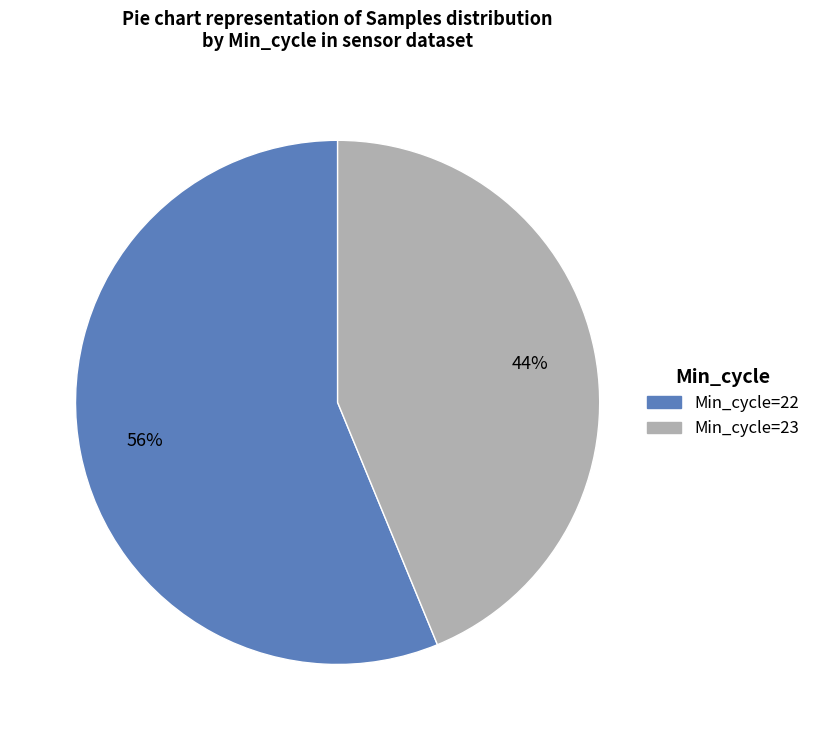

To the nearest percent, what portion does Min_cycle=23 represent?

44%